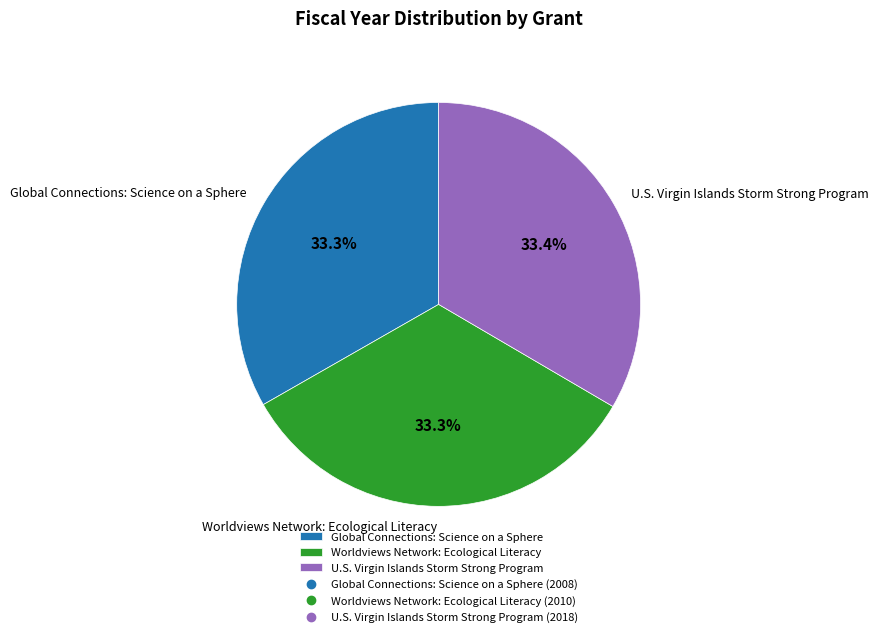

What is the ratio of the value at Global Connections: Science on a Sphere to the value at U.S. Virgin Islands Storm Strong Program?

1.0